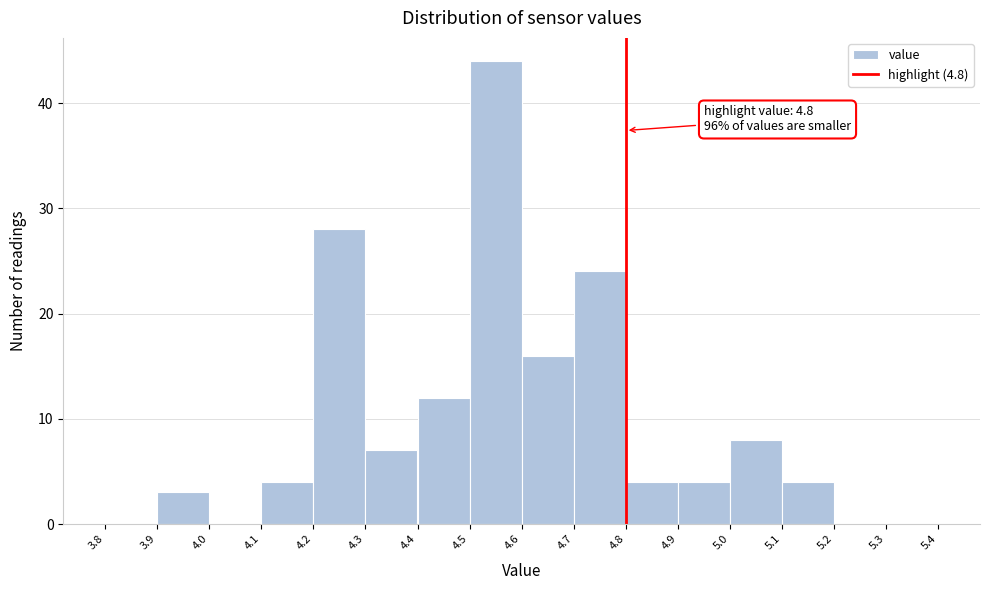

Which range on the x-axis has the tallest bar?

4.5 to 4.6